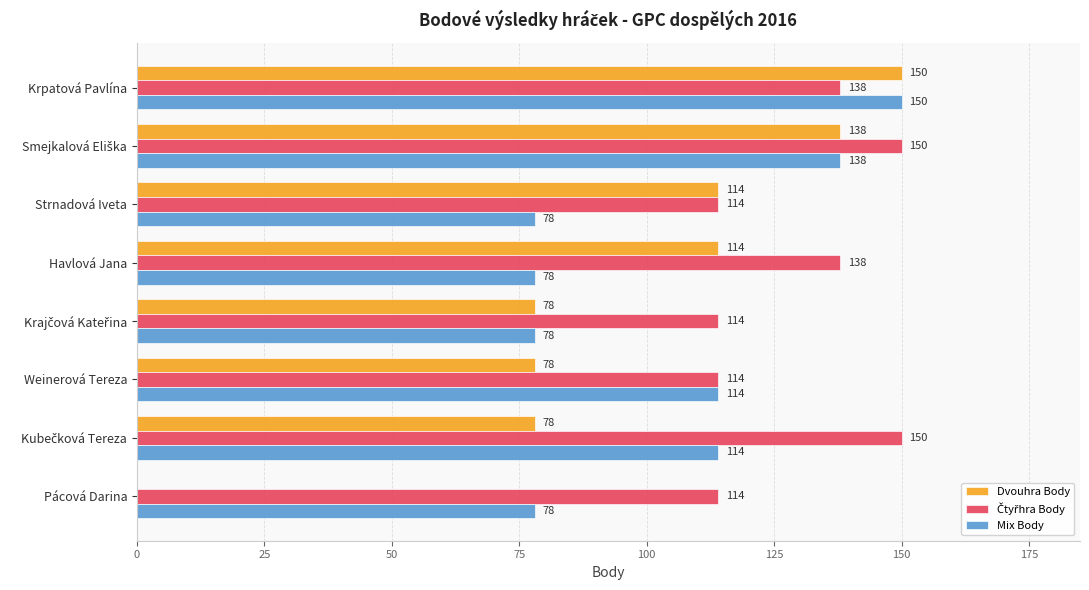

Which series changed the most between Krpatová Pavlína and Havlová Jana?

Mix Body